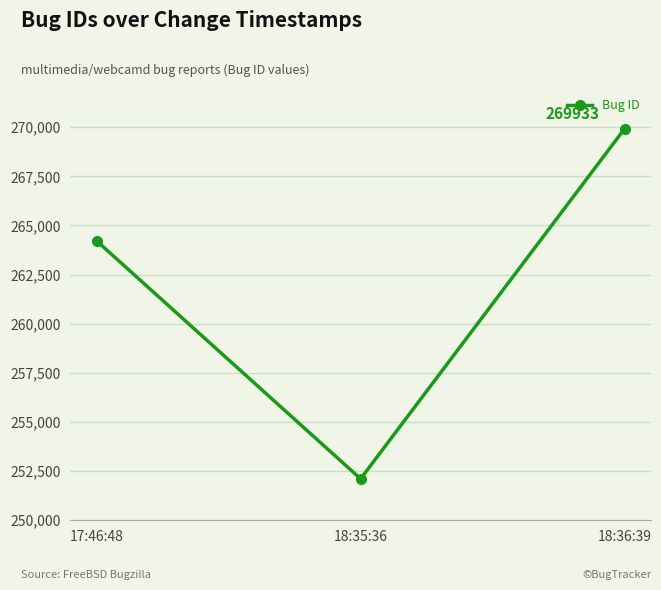

Rank the categories by value from highest to lowest.

18:36:39, 17:46:48, 18:35:36